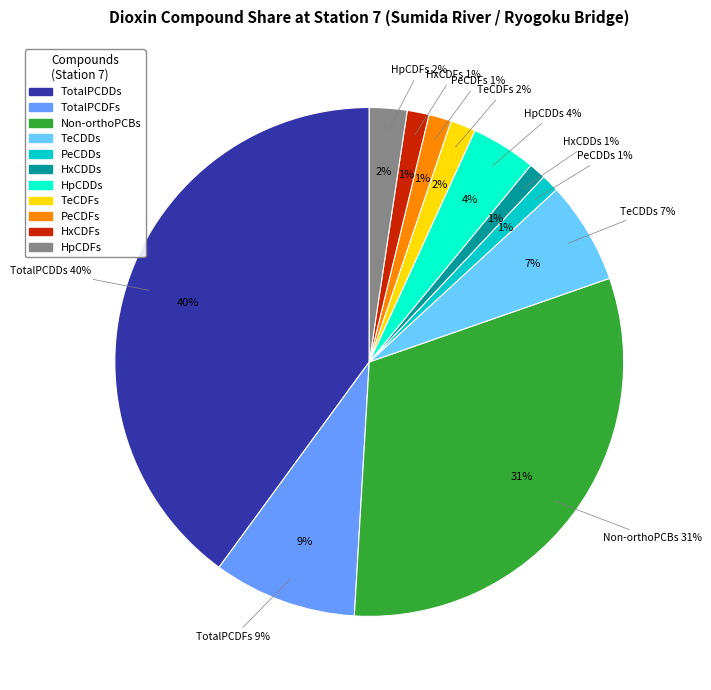

What is the largest slice in the pie chart?

TotalPCDDs